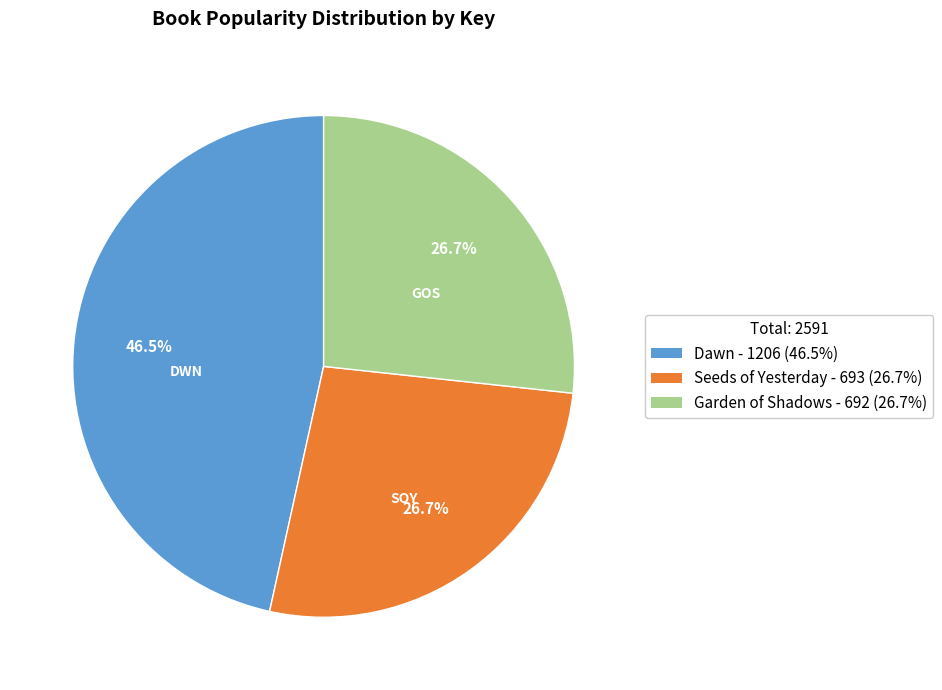

Combined, what portion of the pie is Seeds of Yesterday and Dawn?

73.3%